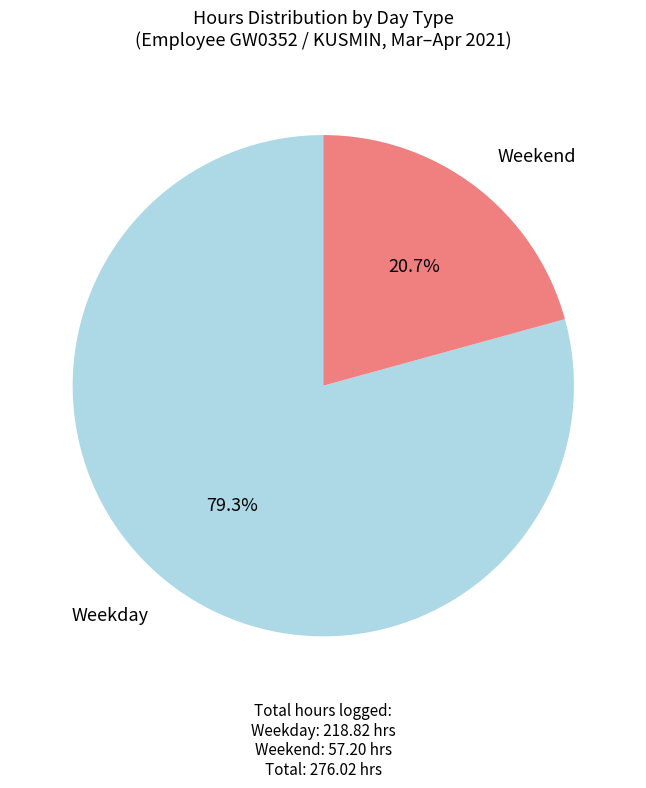

Is there a majority slice in this chart?

Yes